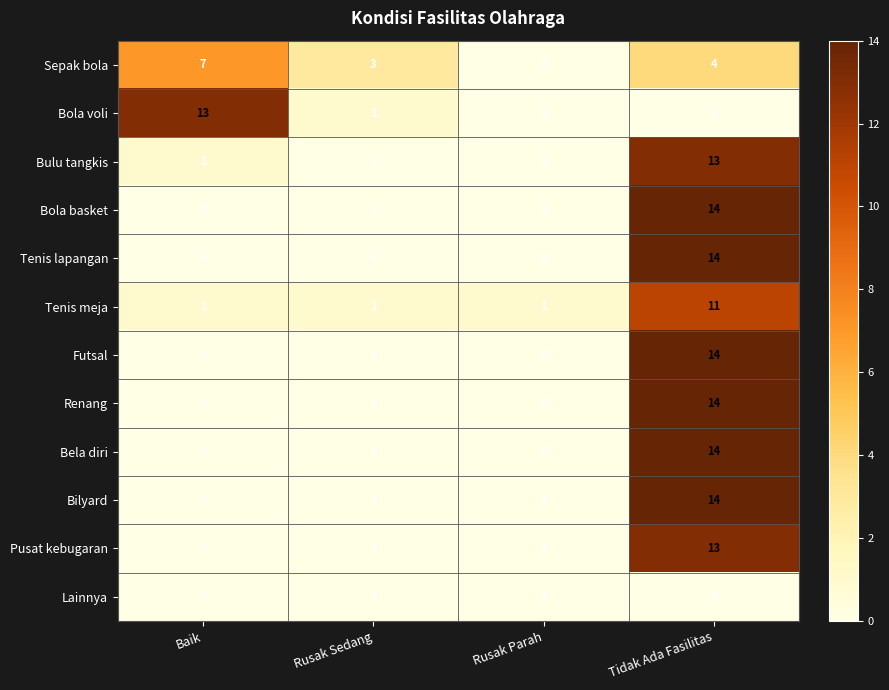

Count the Sepak bola values in the range 3 to 7.

3